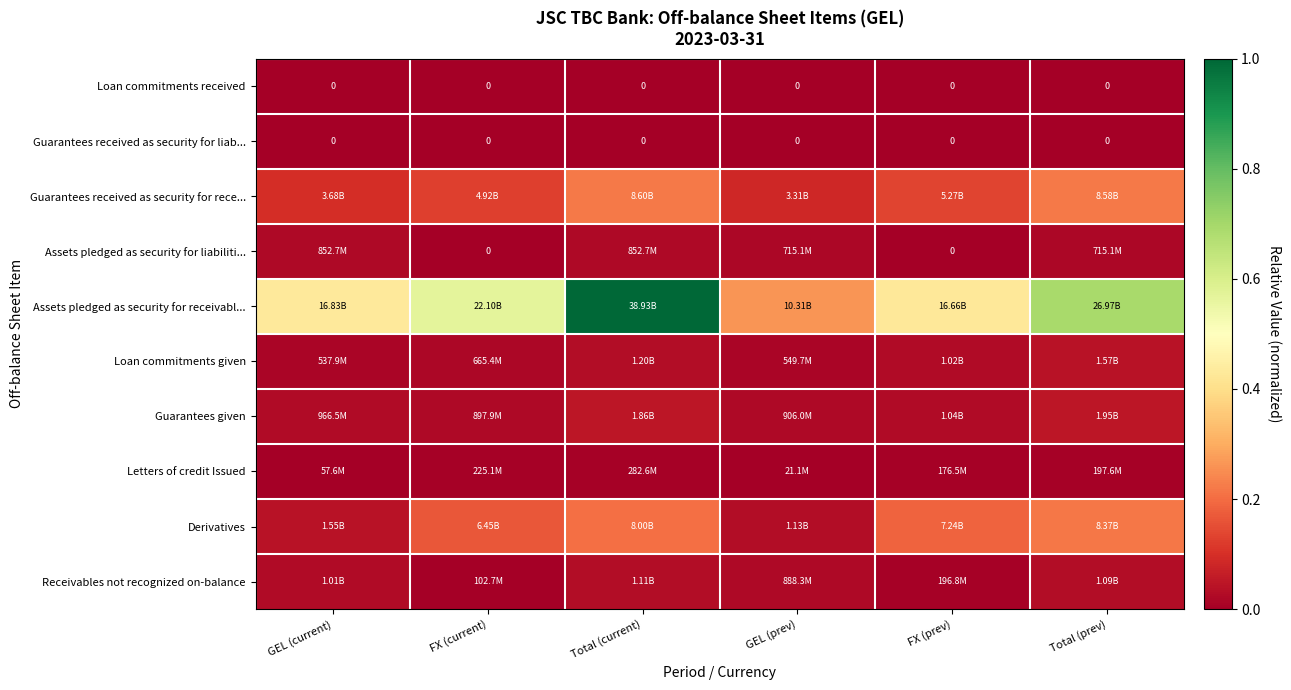

Which series changed the most between FX (current) and Total (prev)?

Assets pledged as security for receivabl...